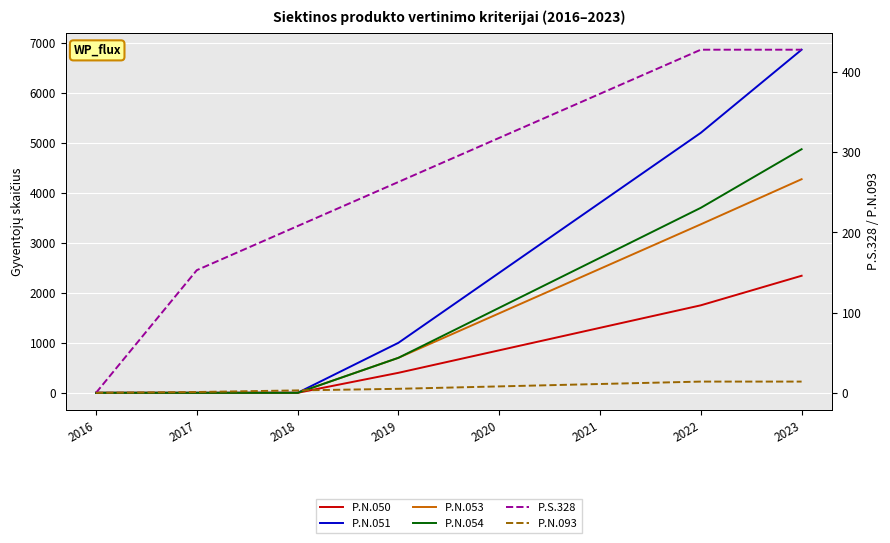

True or false: P.N.053 has a value of 4272 at 2023.

True